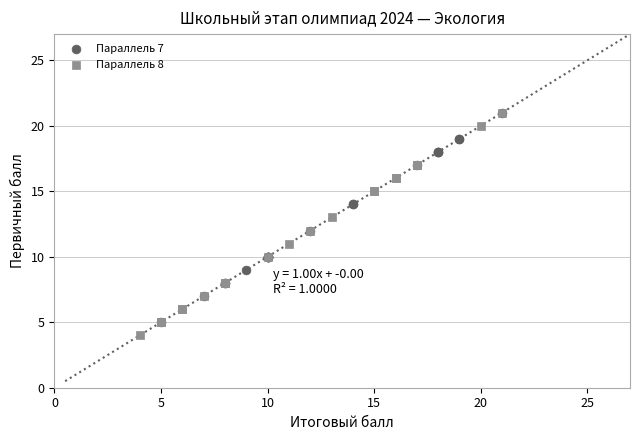

What are all the series names shown in the legend?

Параллель 7, Параллель 8